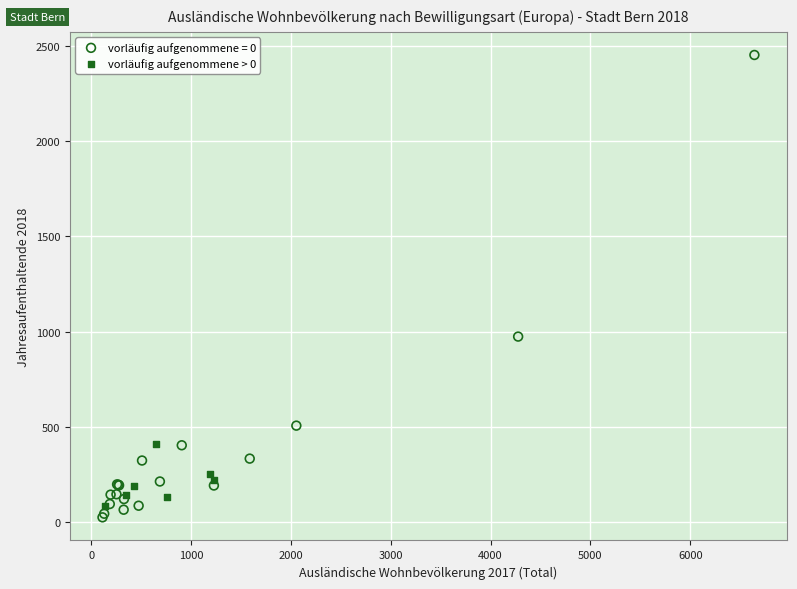

Which series contains the highest Y value?

vorläufig aufgenommene = 0